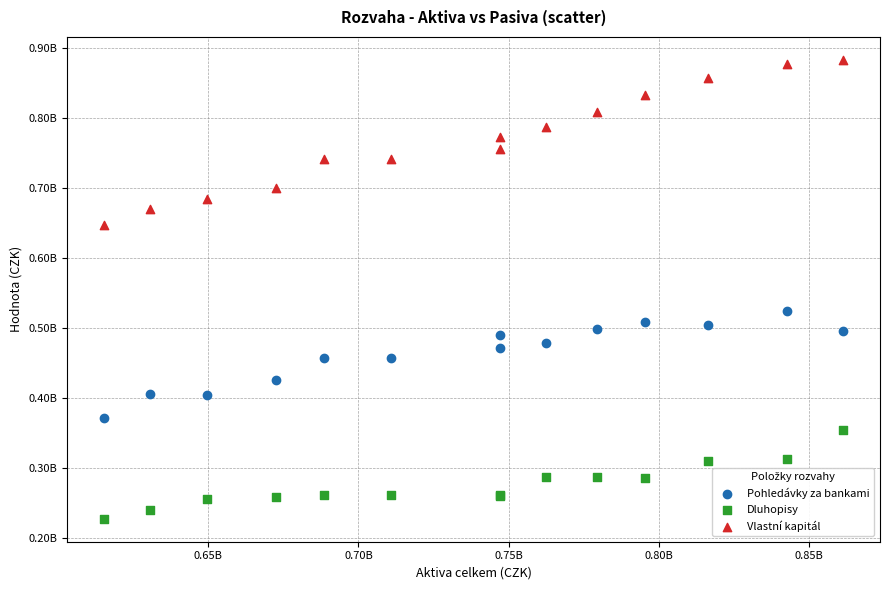

Which series contains the highest Y value?

Vlastní kapitál